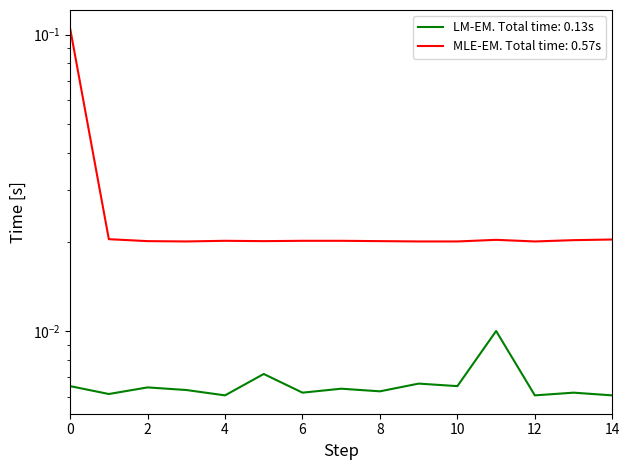

What is the difference between the maximum and second lowest values in the MLE-EM. Total time: 0.57s series?

0.1